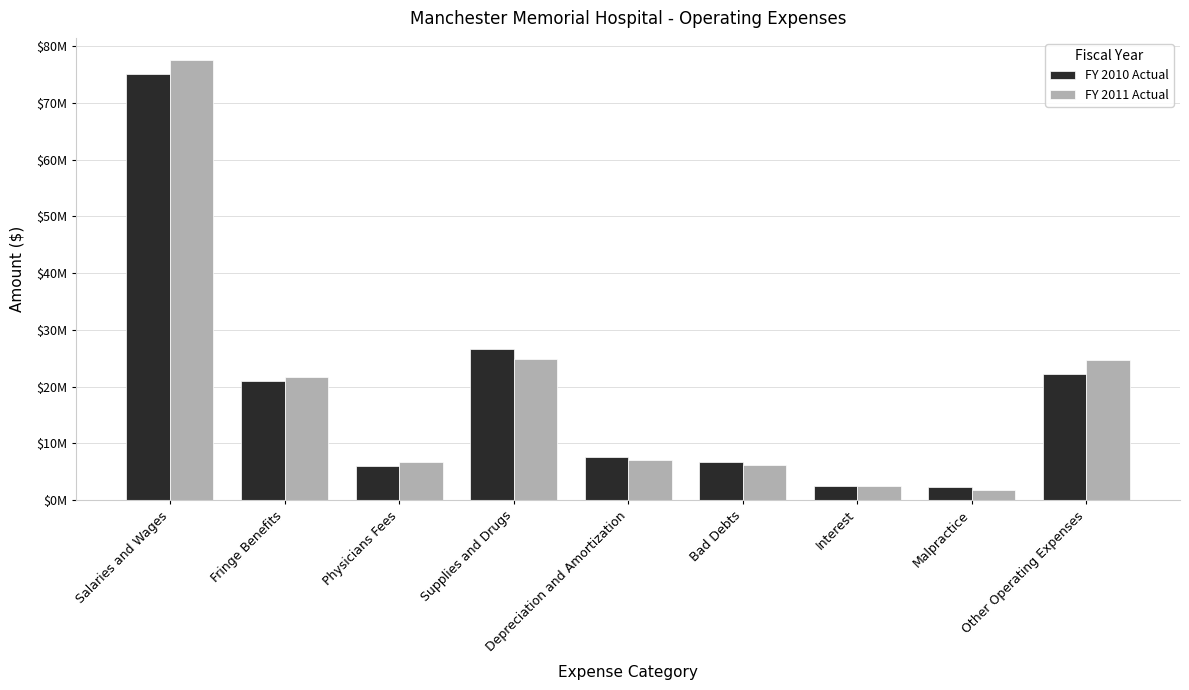

Does the chart contain stacked bars?

No